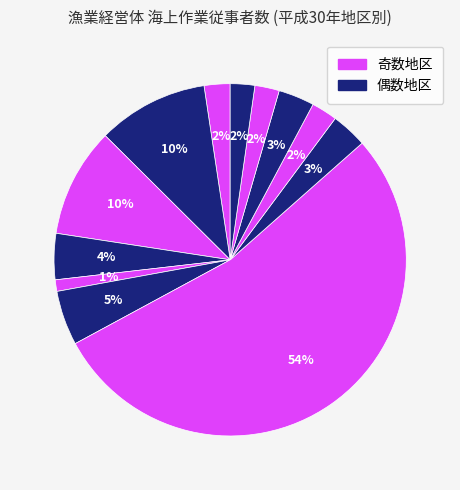

How many segments does this pie chart have?

12